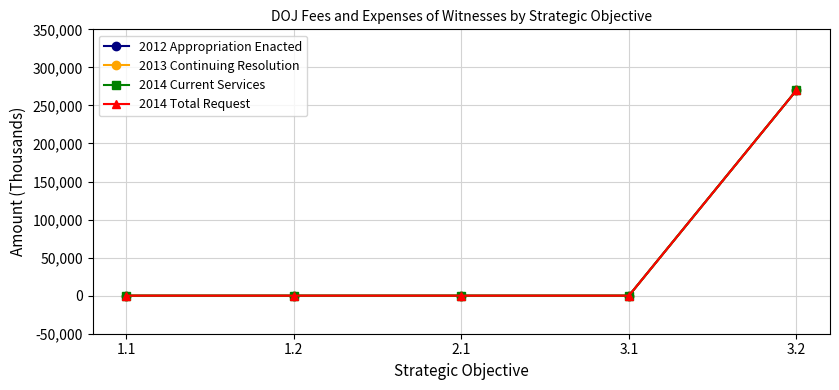

Does the chart have visible grid lines?

Yes